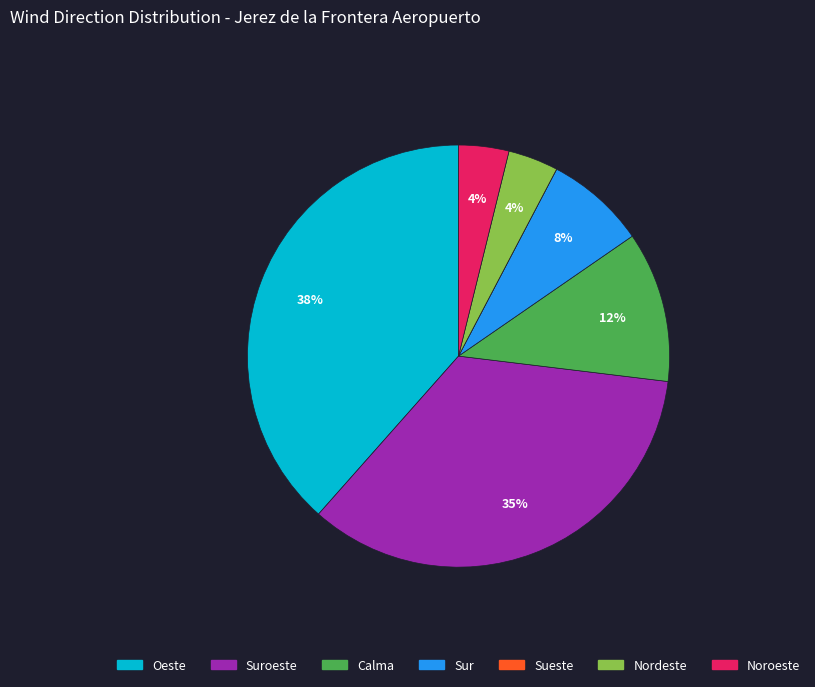

To the nearest percent, what is the difference between the largest and smallest slice percentages?

38%